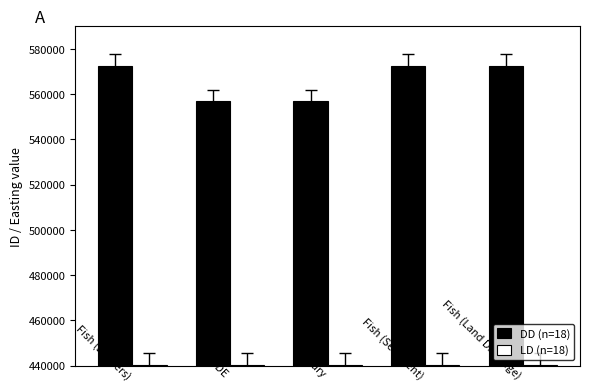

The value of LD (n=18) at Fish (Sediment) is 440448. True or false?

True